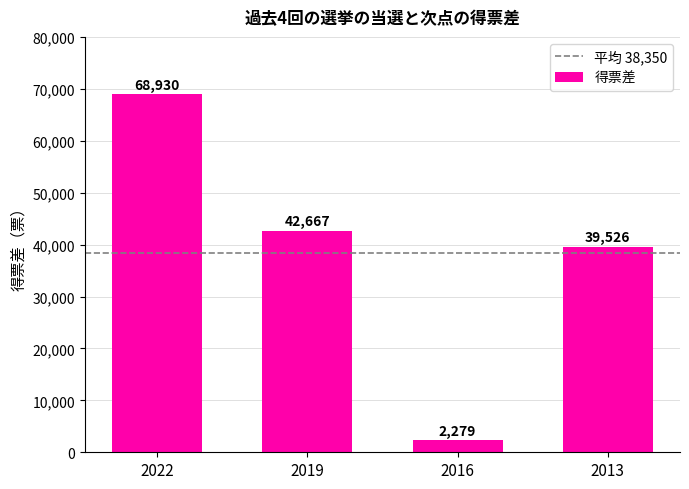

What is the value of the 1st bar from the left?

68930